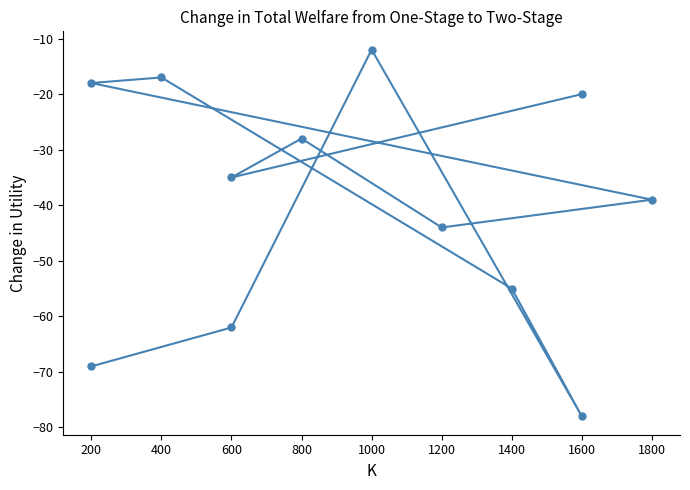

Reading left to right, what are all the values shown in this chart?

-69	-62	-12	-78	-55	-17	-18	-39	-44	-28	-35	-20